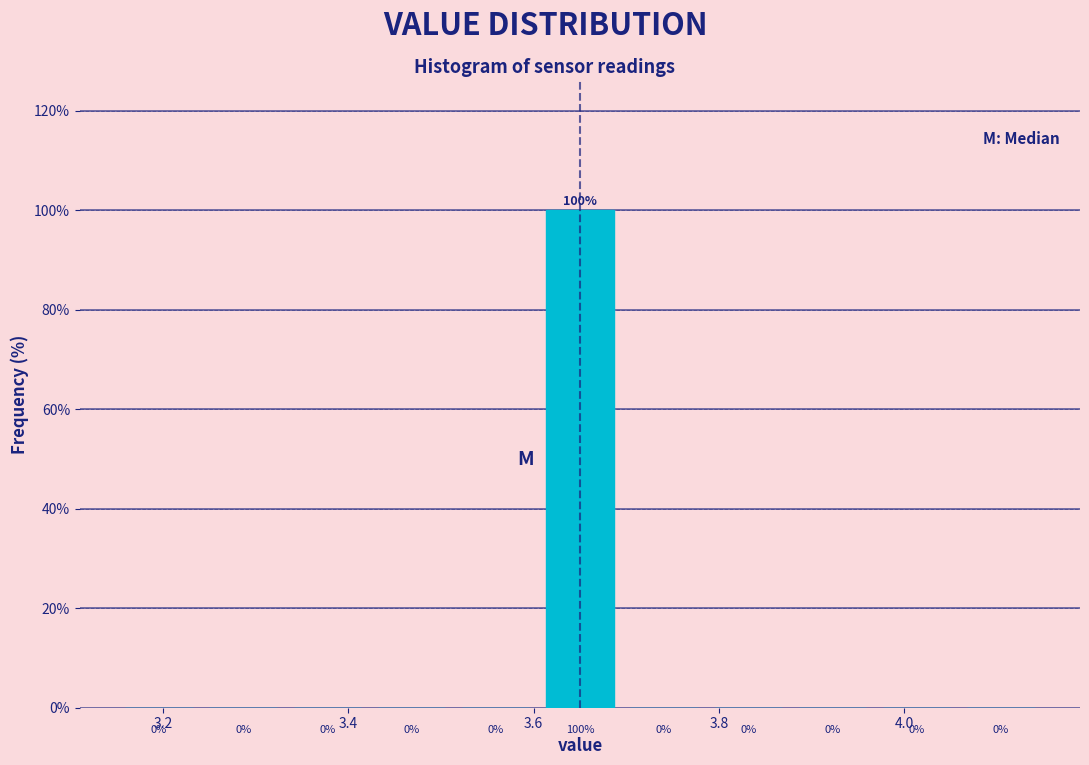

Which range on the x-axis has the tallest bar?

3.60 to 3.70